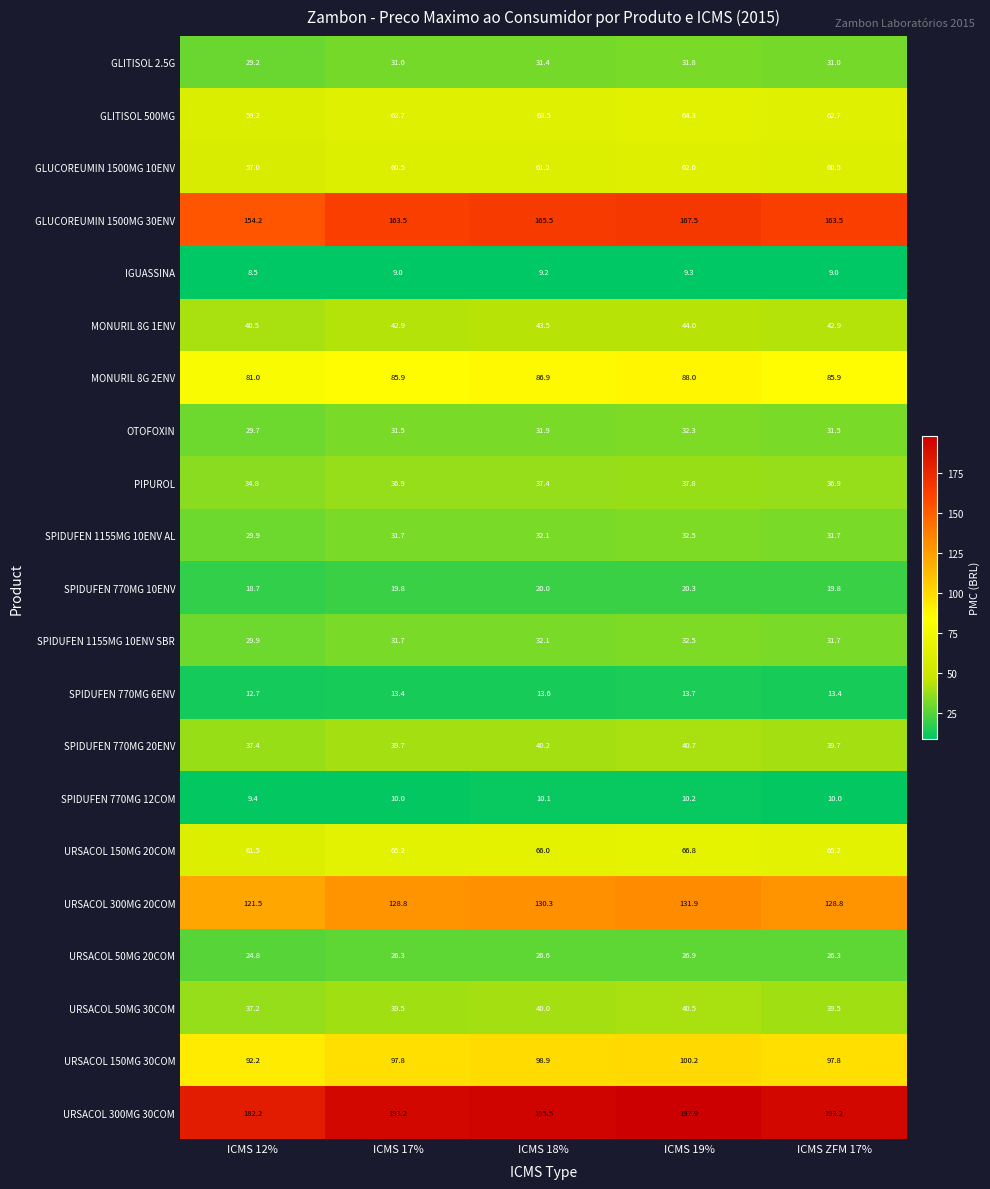

What is the greatest value displayed?

197.9